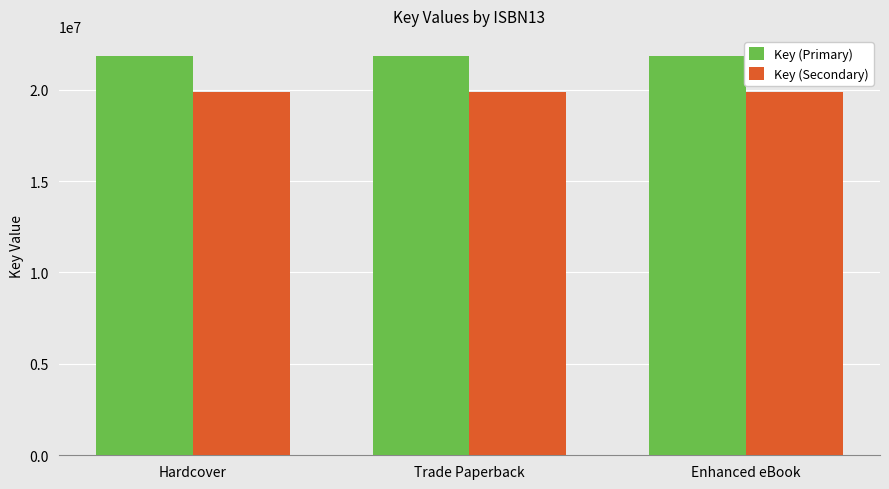

Is it true that Key (Secondary) equals 32878963 at Trade Paperback?

False